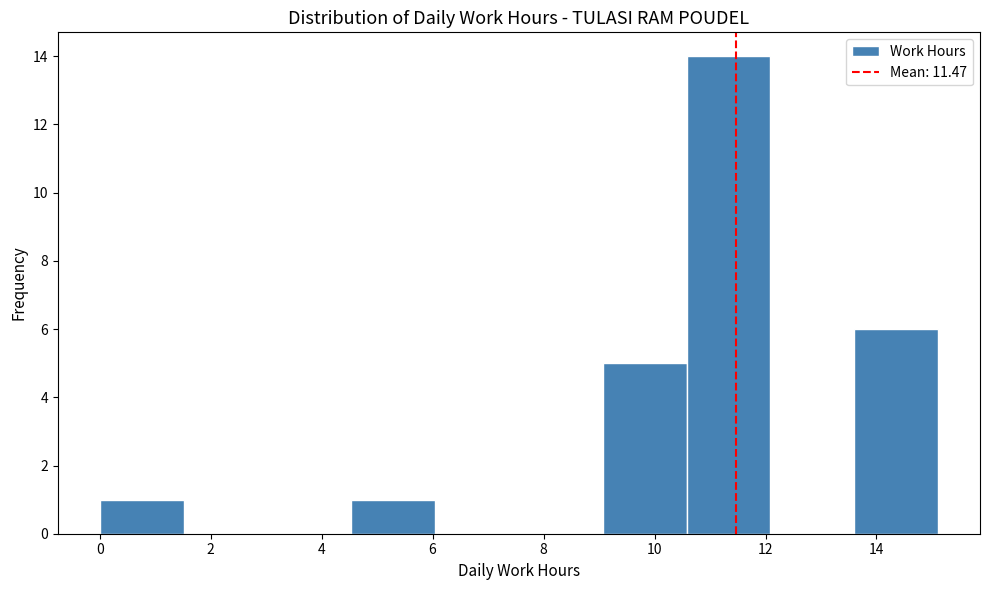

Reading left to right, list every bar in this chart as the range it spans on the x-axis followed by its height. Neither the bar edges nor the heights are printed on the chart, so give them approximately, as read against the axes.

0.0 to 1.6: 1
1.6 to 3.0: 0
3.0 to 4.6: 0
4.6 to 6.0: 1
6.0 to 7.6: 0
7.6 to 9.0: 0
9.0 to 10.6: 5
10.6 to 12.0: 14
12.0 to 13.6: 0
13.6 to 15.2: 6